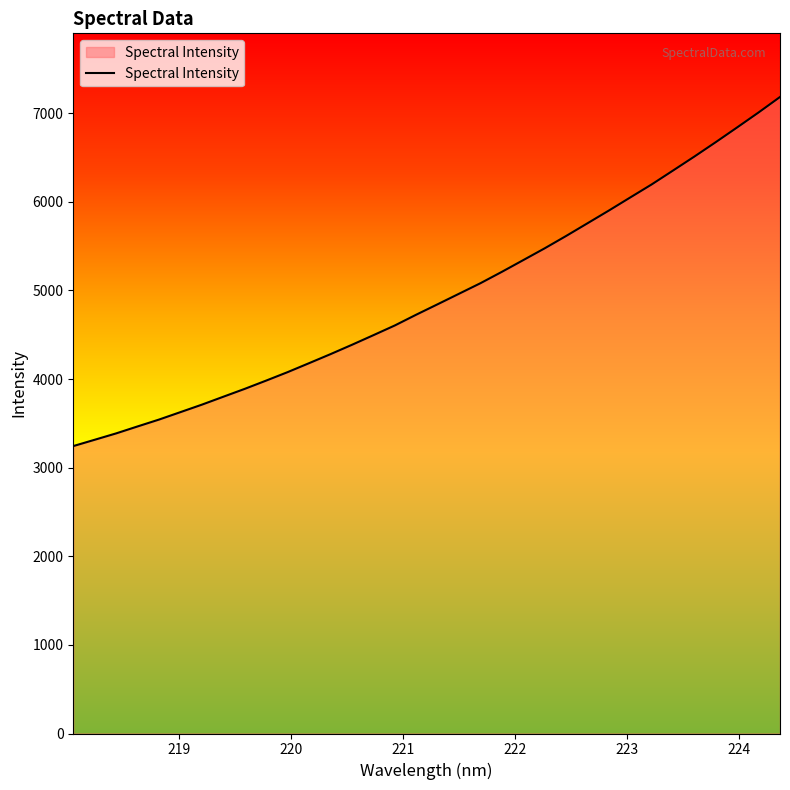

What is the difference between the maximum and minimum values?

3939.9